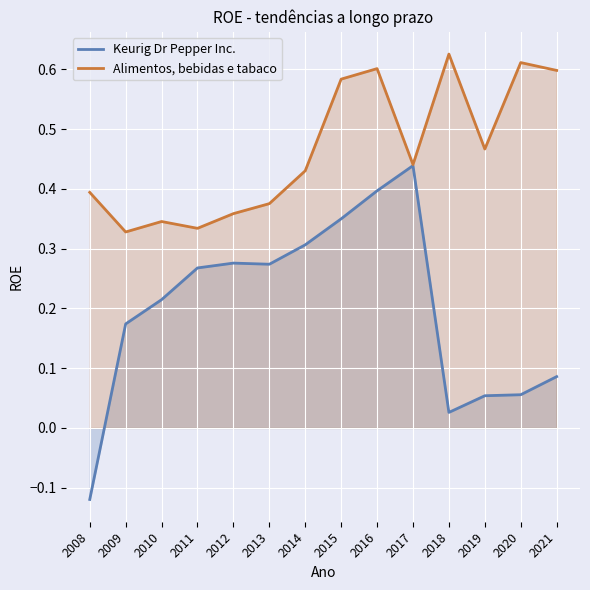

What are all the series names shown in the legend?

Keurig Dr Pepper Inc., Alimentos, bebidas e tabaco